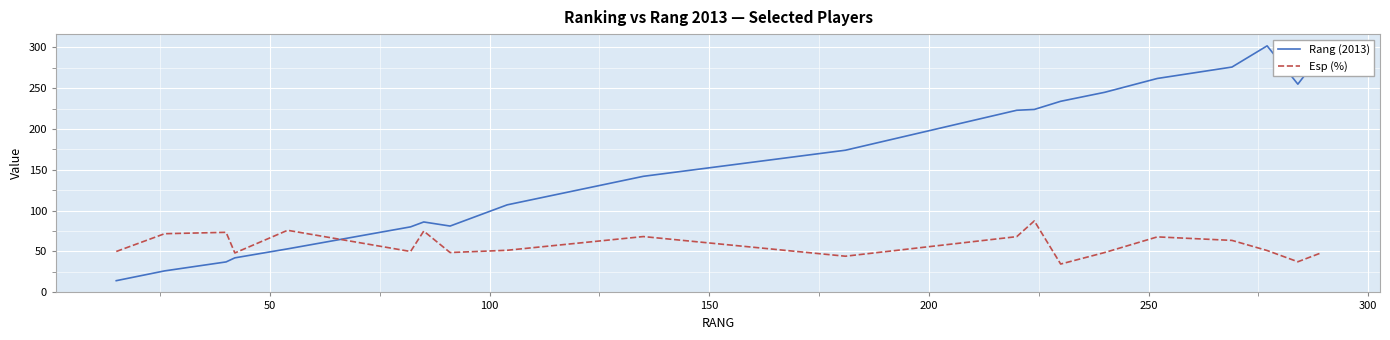

Which series has the largest total across all categories?

Rang (2013)